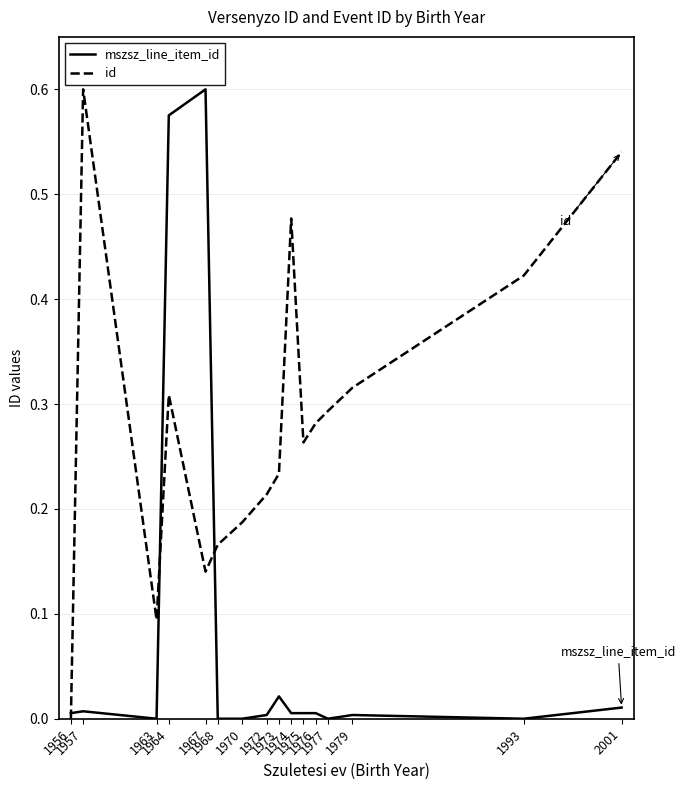

List the series in order of their overall mean, highest first.

id, mszsz_line_item_id